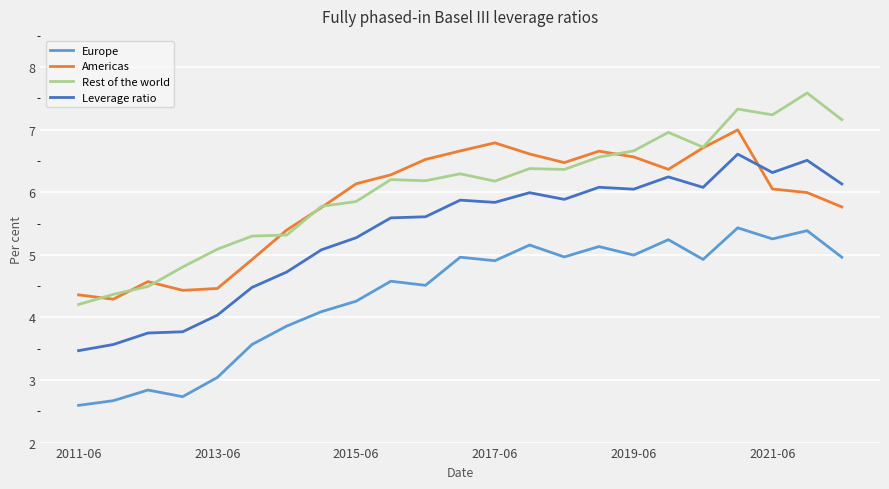

What is the lowest value of the Leverage ratio series?

3.5